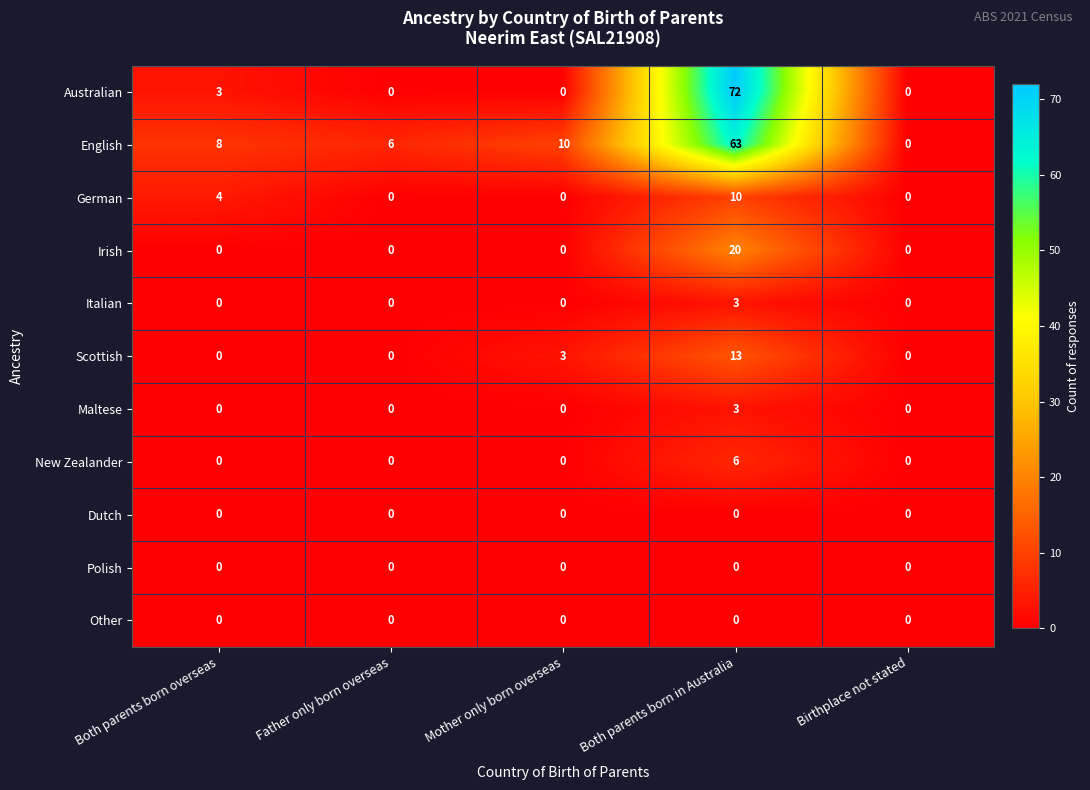

Which series has the widest spread of values?

Australian